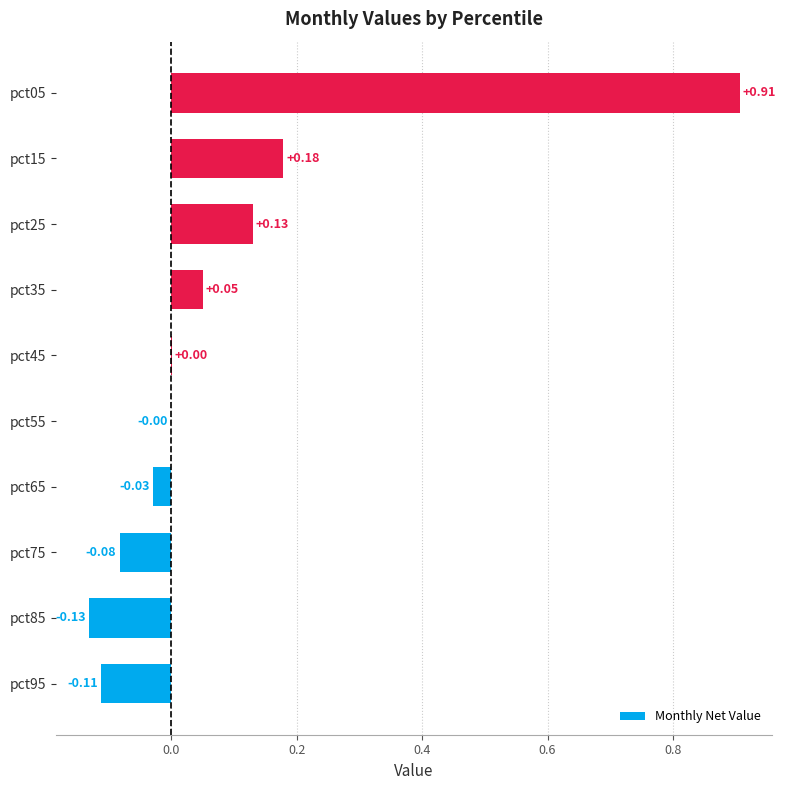

How many data points does each series have?

10